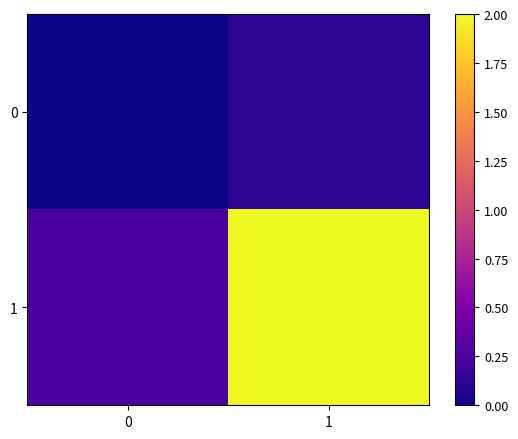

Reading left to right, transcribe all the data shown in this chart.

0: 0=0.0	1=0.1
1: 0=0.2	1=2.0